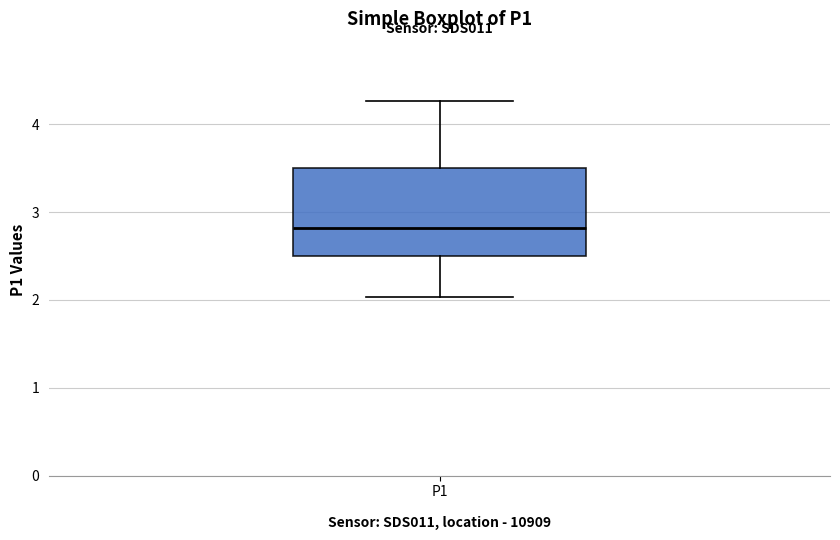

Read this box plot against the y-axis: the position of the median line, the range covered by the box, and the ends of both whiskers. The values are not printed on the chart, so give them approximately, as read against the axis.

median 2.8, box 2.5 to 3.5, whiskers 2.0 to 4.3